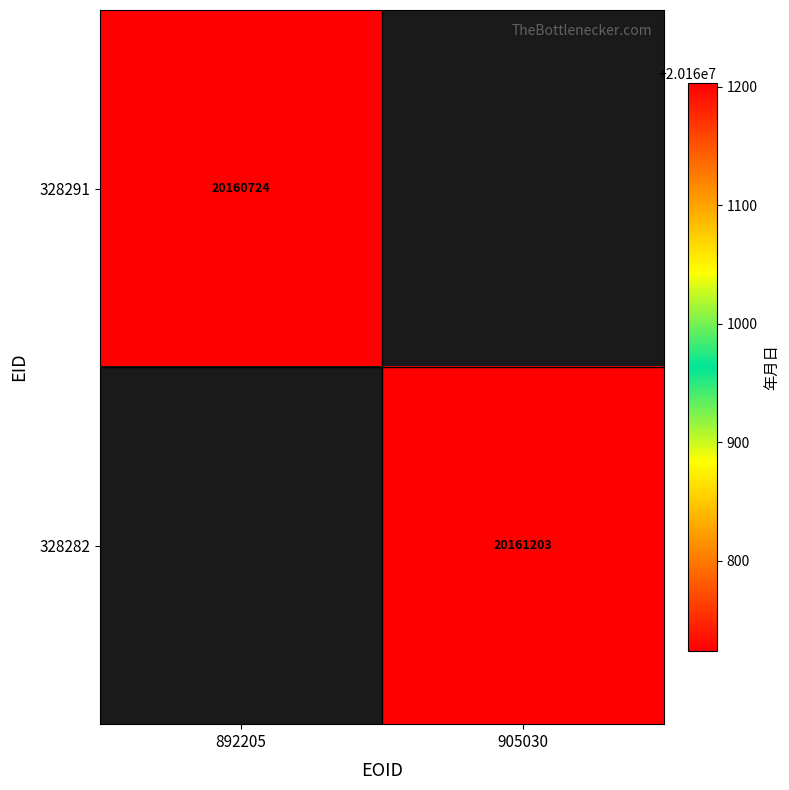

Is it true that 328282 equals 28586501 at 905030?

False